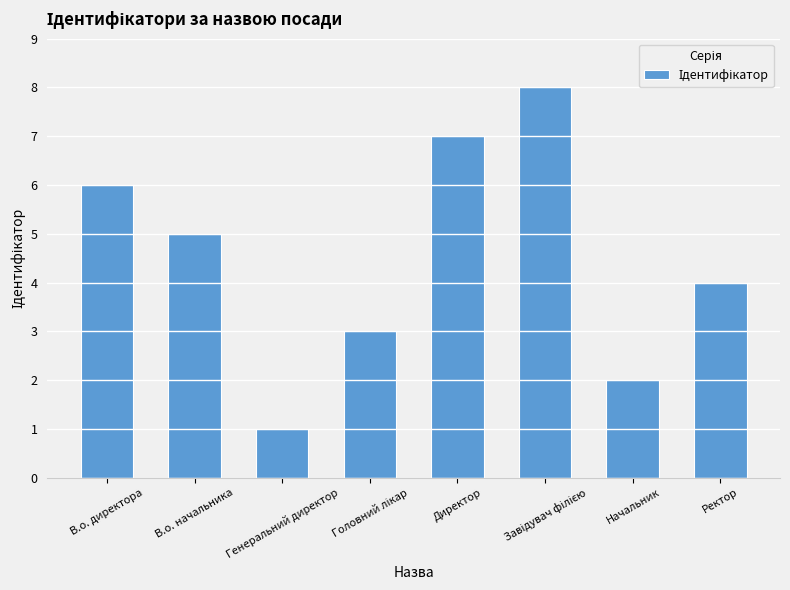

What is the sum of the values at Начальник and Генеральний директор?

3